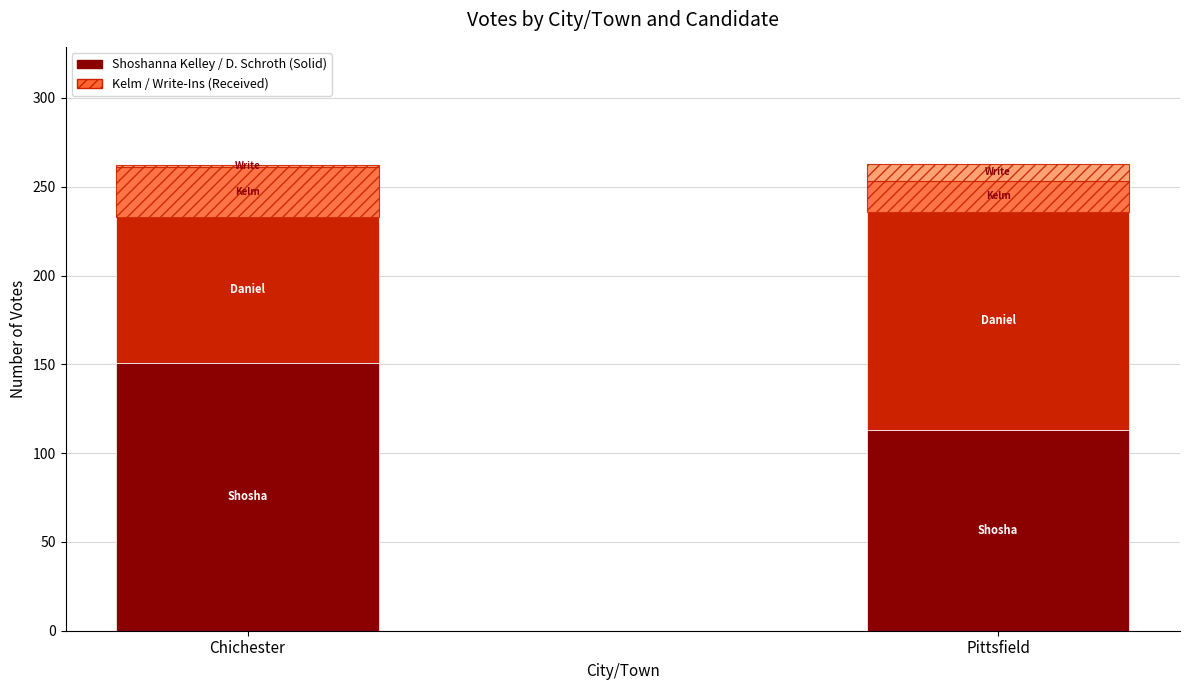

What is the total value across all series at Pittsfield?

263